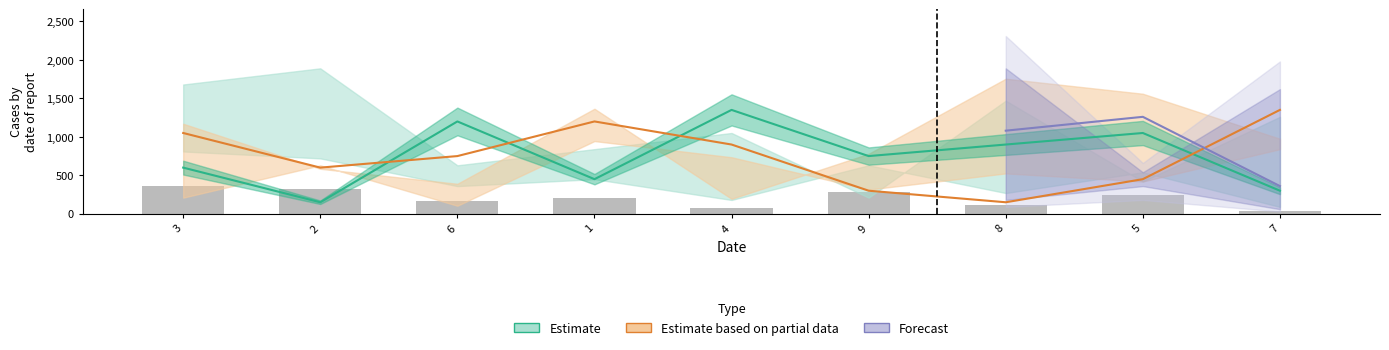

What is the value of the col_5 bar at the 4th from the left?

1200